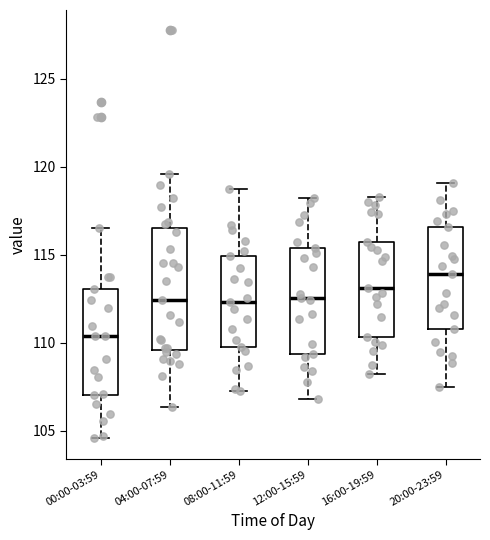

Reading left to right, transcribe this box plot: for each box, give where its median line is, the range the box spans, and where its two whiskers end, as read against the y-axis. The values are not printed on the chart, so give them approximately, as read against the axis.

00:00-03:59: median 110.5, box 107.0 to 113.0, whiskers 104.5 to 116.5
04:00-07:59: median 112.5, box 109.5 to 116.5, whiskers 106.5 to 119.5
08:00-11:59: median 112.5, box 110.0 to 115.0, whiskers 107.5 to 119.0
12:00-15:59: median 112.5, box 109.5 to 115.5, whiskers 107.0 to 118.5
16:00-19:59: median 113.0, box 110.5 to 116.0, whiskers 108.0 to 118.5
20:00-23:59: median 114.0, box 111.0 to 116.5, whiskers 107.5 to 119.0